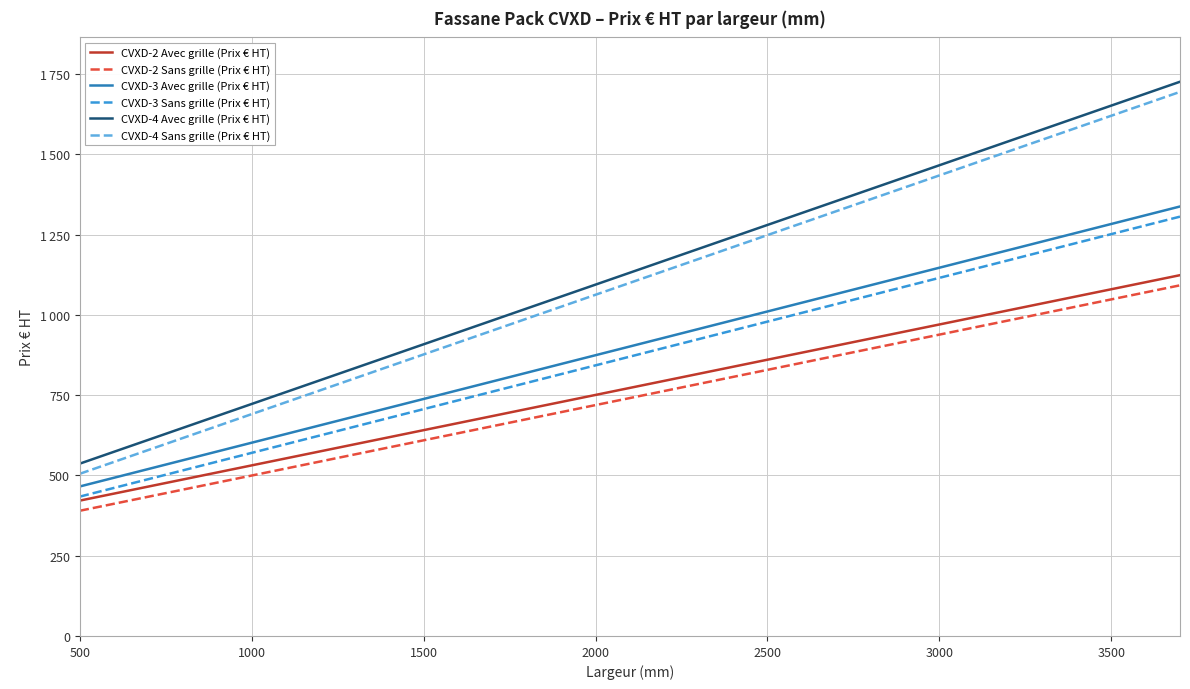

What is the highest value of the CVXD-2 Avec grille (Prix € HT) series?

1123.5